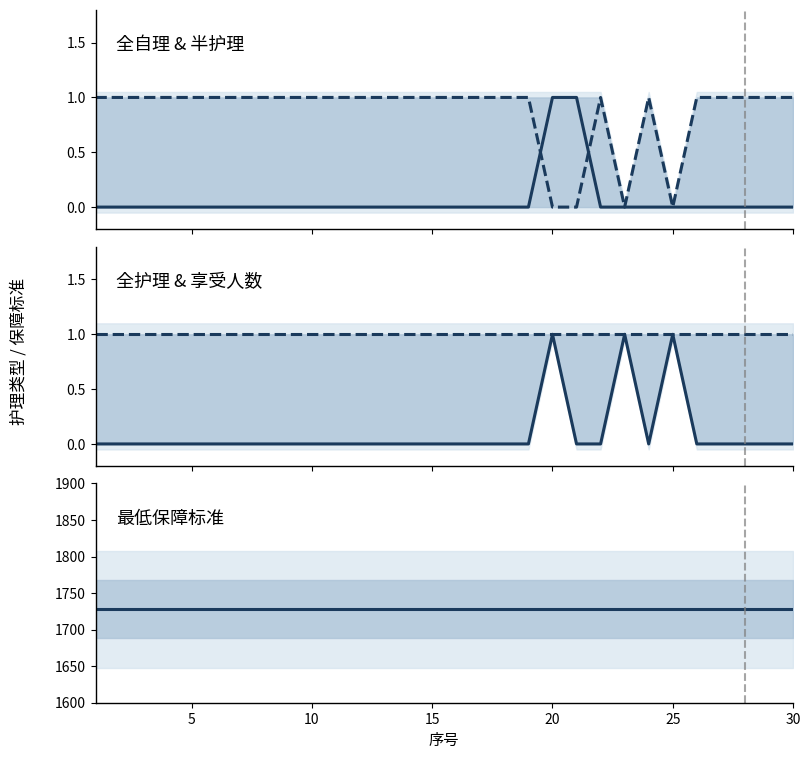

Which series has the largest total across all categories?

最低保障